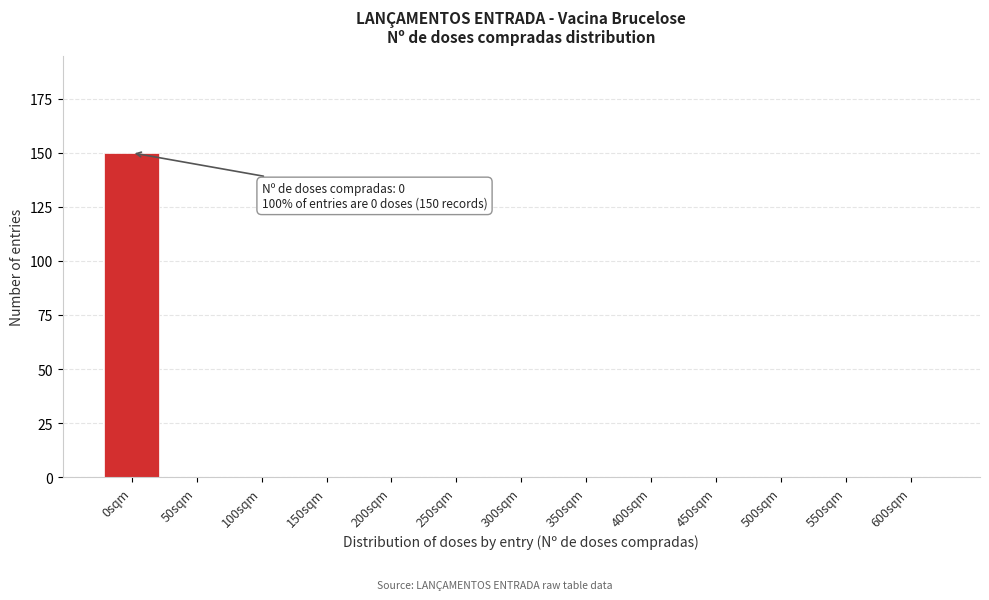

Reading left to right, list all the values displayed in this chart.

0sqm=150	50sqm=0	100sqm=0	150sqm=0	200sqm=0	250sqm=0	300sqm=0	350sqm=0	400sqm=0	450sqm=0	500sqm=0	550sqm=0	600sqm=0